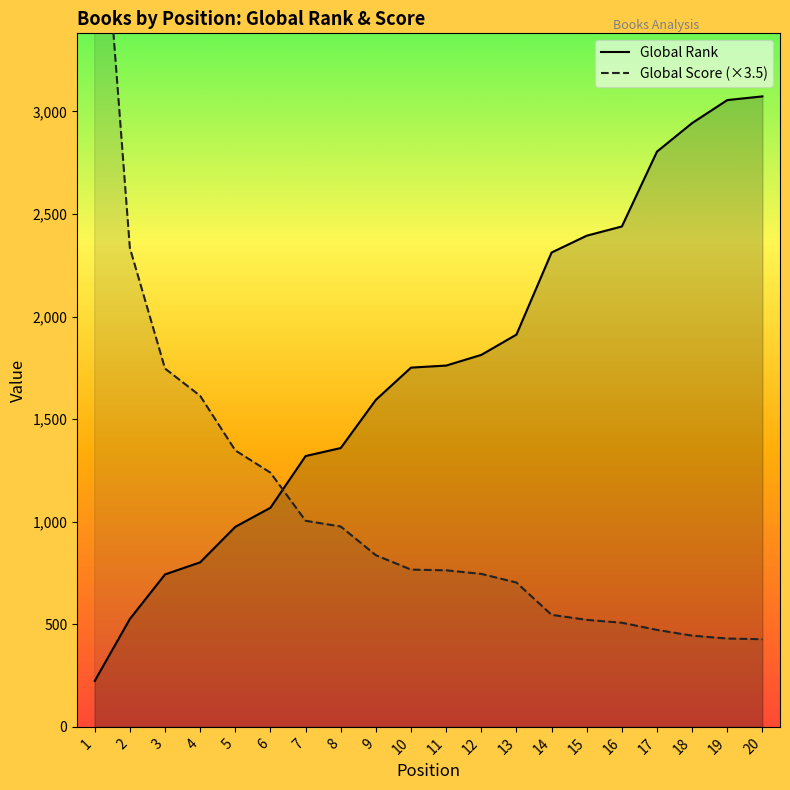

What is the total value across all series at 15?

2915.5